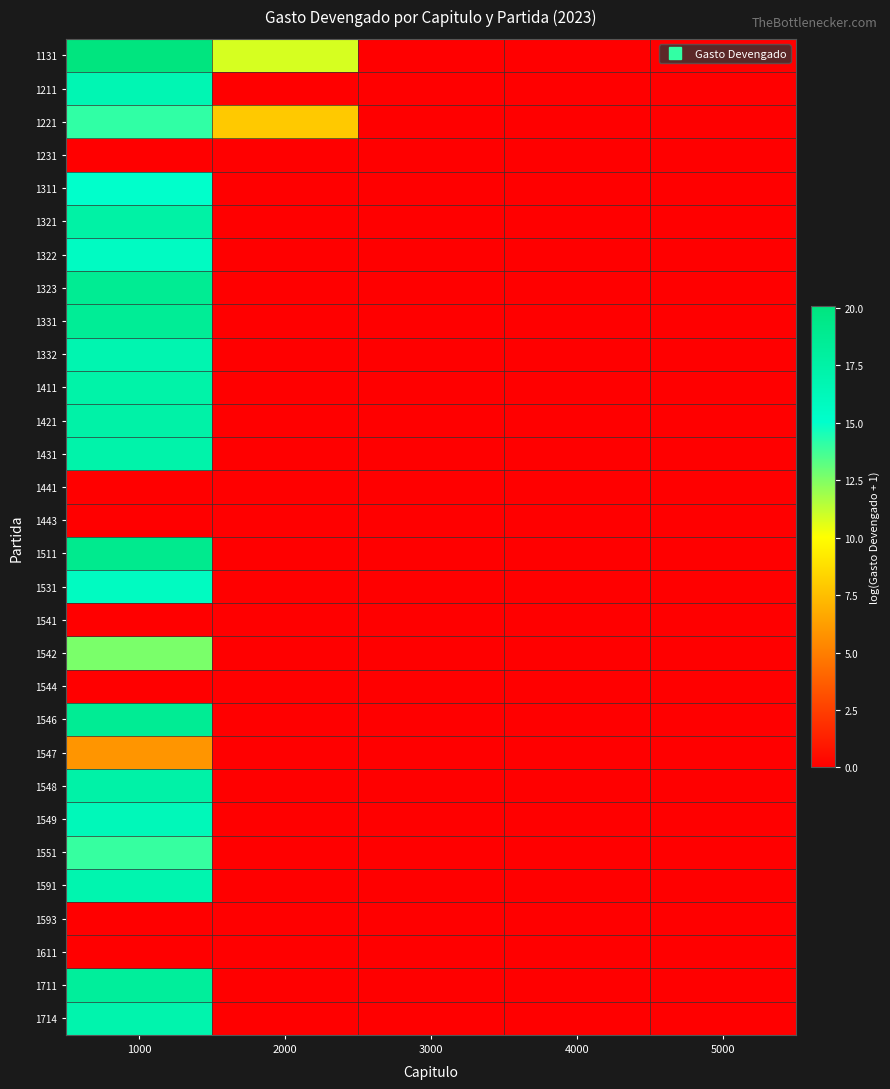

Reading left to right, what are all the values shown in this chart?

1131: 1000=20.1	2000=10.8	3000=0.0	4000=0.0	5000=0.0
1211: 1000=16.6	2000=0.0	3000=0.0	4000=0.0	5000=0.0
1221: 1000=14.1	2000=7.9	3000=0.0	4000=0.0	5000=0.0
1231: 1000=0.0	2000=0.0	3000=0.0	4000=0.0	5000=0.0
1311: 1000=15.0	2000=0.0	3000=0.0	4000=0.0	5000=0.0
1321: 1000=17.6	2000=0.0	3000=0.0	4000=0.0	5000=0.0
1322: 1000=15.6	2000=0.0	3000=0.0	4000=0.0	5000=0.0
1323: 1000=18.7	2000=0.0	3000=0.0	4000=0.0	5000=0.0
1331: 1000=18.5	2000=0.0	3000=0.0	4000=0.0	5000=0.0
1332: 1000=16.8	2000=0.0	3000=0.0	4000=0.0	5000=0.0
1411: 1000=17.3	2000=0.0	3000=0.0	4000=0.0	5000=0.0
1421: 1000=17.4	2000=0.0	3000=0.0	4000=0.0	5000=0.0
1431: 1000=17.2	2000=0.0	3000=0.0	4000=0.0	5000=0.0
1441: 1000=0.0	2000=0.0	3000=0.0	4000=0.0	5000=0.0
1443: 1000=0.0	2000=0.0	3000=0.0	4000=0.0	5000=0.0
1511: 1000=19.1	2000=0.0	3000=0.0	4000=0.0	5000=0.0
1531: 1000=15.7	2000=0.0	3000=0.0	4000=0.0	5000=0.0
1541: 1000=0.0	2000=0.0	3000=0.0	4000=0.0	5000=0.0
1542: 1000=12.6	2000=0.0	3000=0.0	4000=0.0	5000=0.0
1544: 1000=0.0	2000=0.0	3000=0.0	4000=0.0	5000=0.0
1546: 1000=18.7	2000=0.0	3000=0.0	4000=0.0	5000=0.0
1547: 1000=5.9	2000=0.0	3000=0.0	4000=0.0	5000=0.0
1548: 1000=17.4	2000=0.0	3000=0.0	4000=0.0	5000=0.0
1549: 1000=16.3	2000=0.0	3000=0.0	4000=0.0	5000=0.0
1551: 1000=14.0	2000=0.0	3000=0.0	4000=0.0	5000=0.0
1591: 1000=16.9	2000=0.0	3000=0.0	4000=0.0	5000=0.0
1593: 1000=0.0	2000=0.0	3000=0.0	4000=0.0	5000=0.0
1611: 1000=0.0	2000=0.0	3000=0.0	4000=0.0	5000=0.0
1711: 1000=18.2	2000=0.0	3000=0.0	4000=0.0	5000=0.0
1714: 1000=17.1	2000=0.0	3000=0.0	4000=0.0	5000=0.0